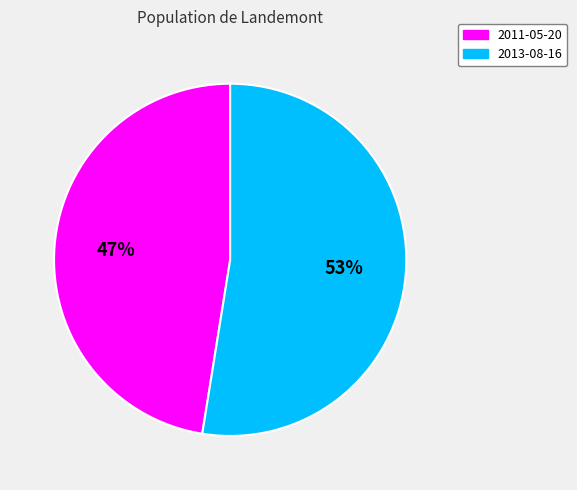

How many segments does this pie chart have?

2